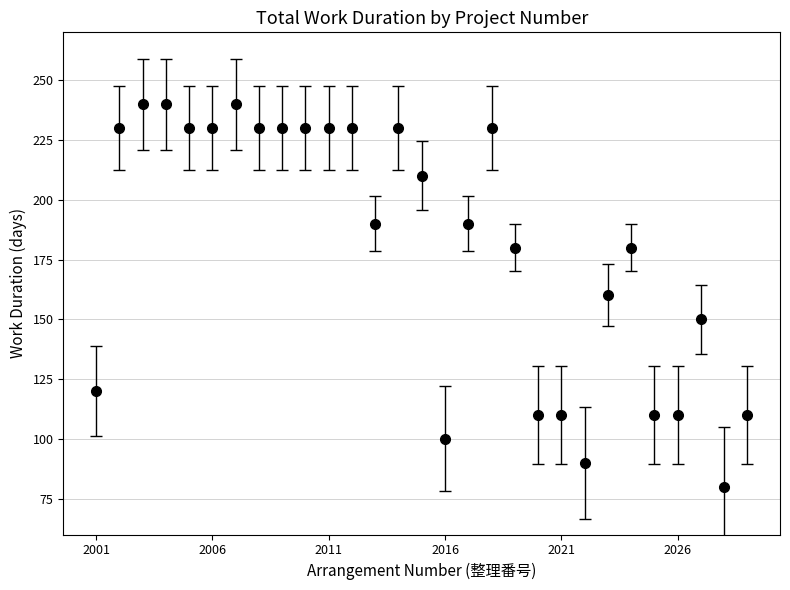

What is the average value?

180